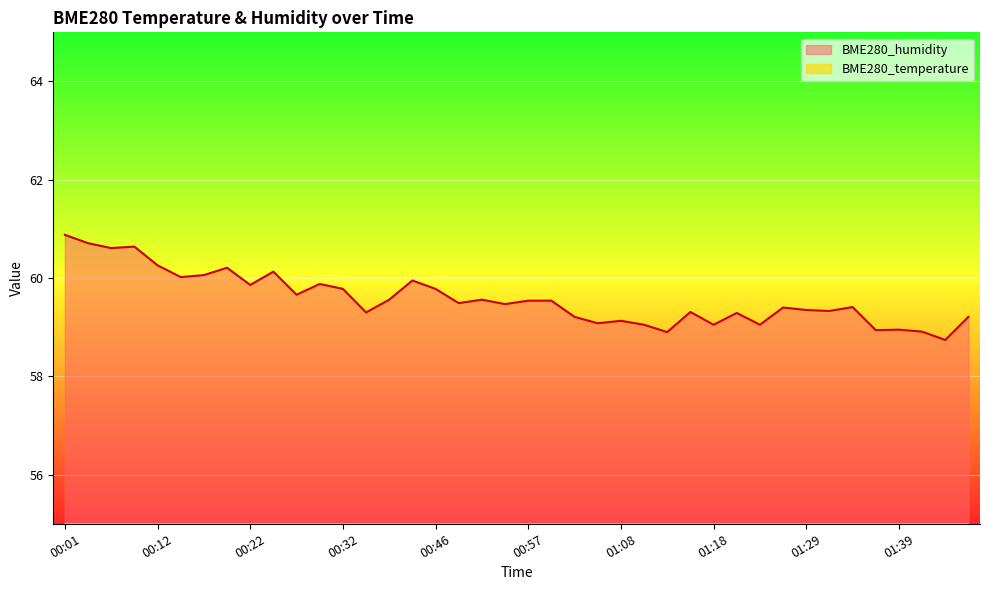

What is the difference between the highest and lowest values at 01:21?

37.6